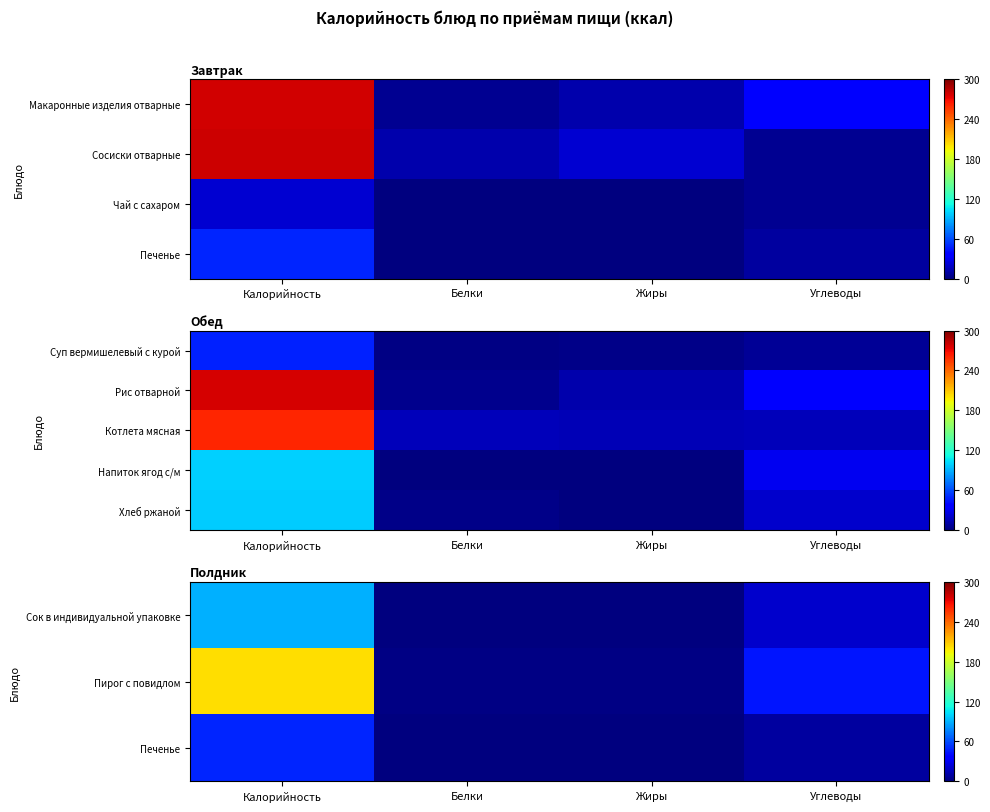

Which label corresponds to the largest value in the chart?

Калорийность